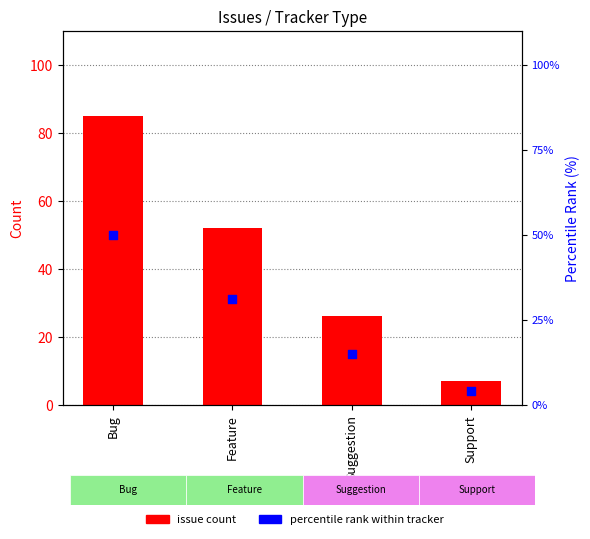

Which series contains the highest Y value?

issue count